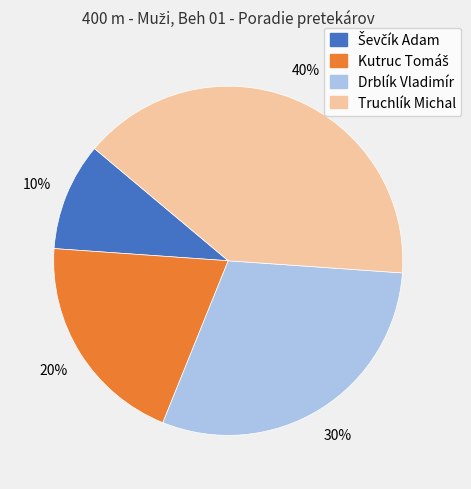

Is Drblík Vladimír the majority of the pie?

No